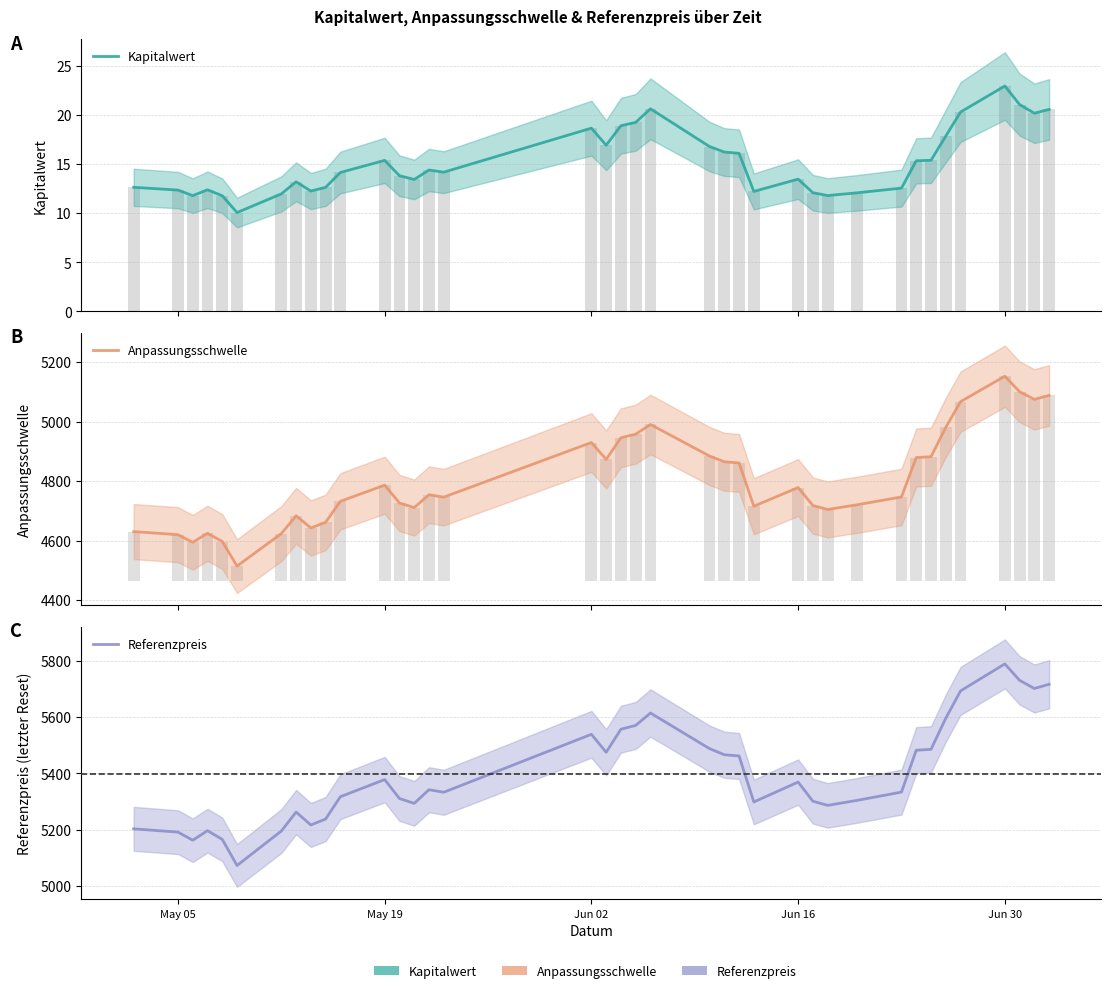

What is the sum of all Anpassungsschwelle values?

182563.9